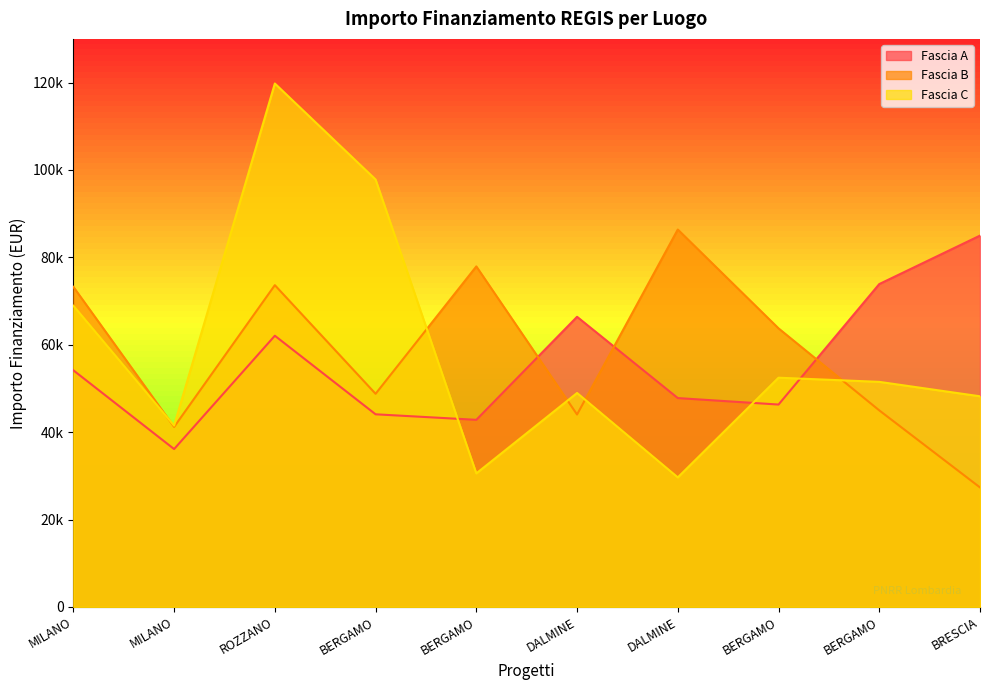

The Fascia B series shows 63747.5 at BERGAMO. True or false?

True